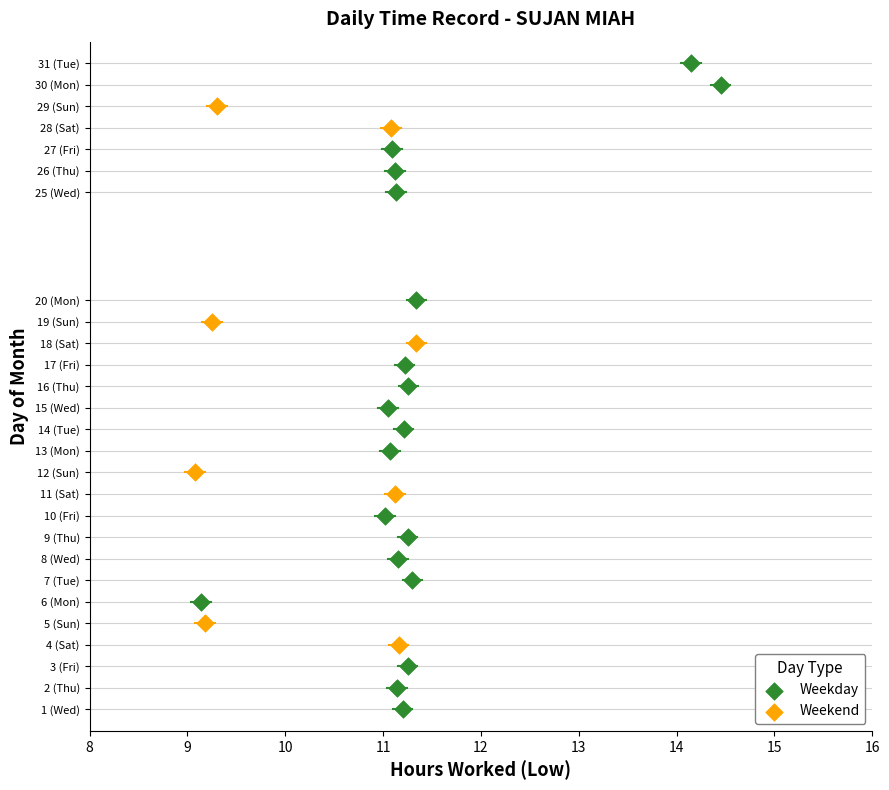

What are all the series names shown in the legend?

Weekday, Weekend